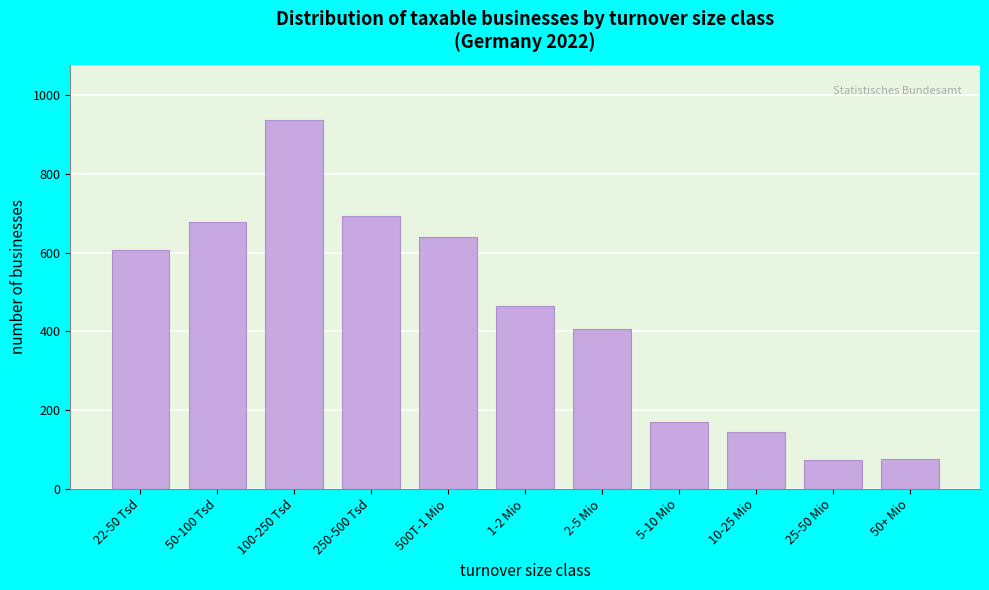

What is the smallest value displayed?

73